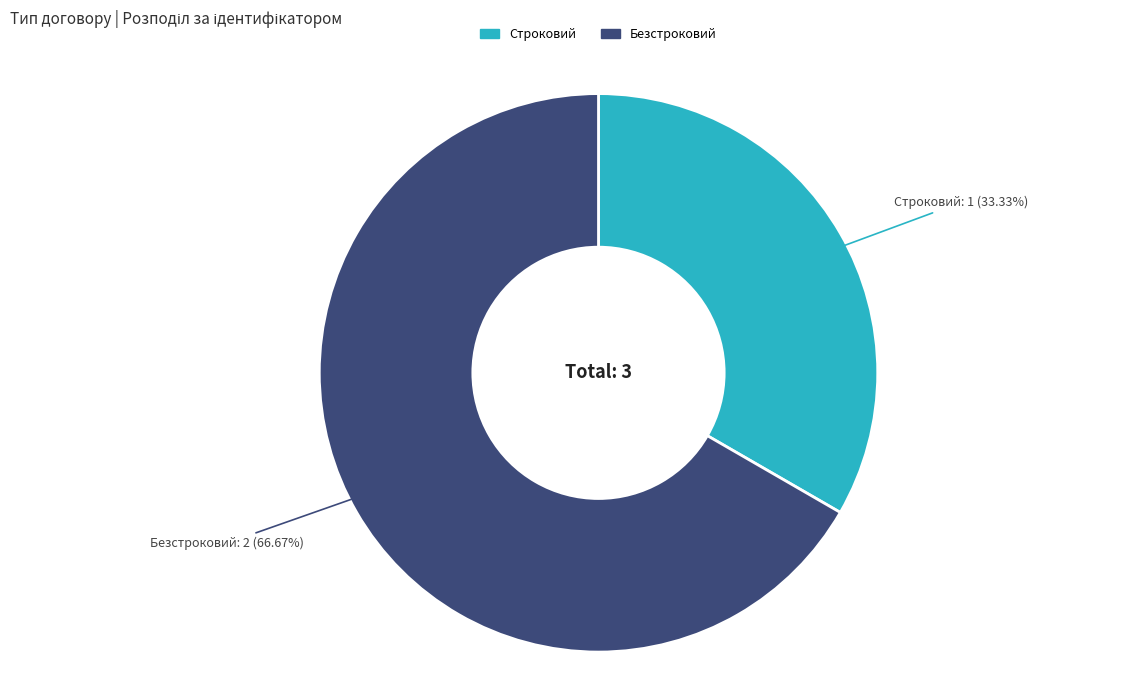

Which category has the biggest portion of the pie?

Безстроковий